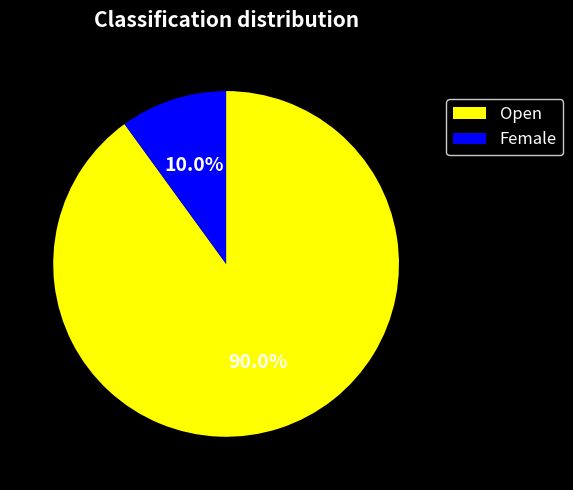

Which slice is the largest?

Open